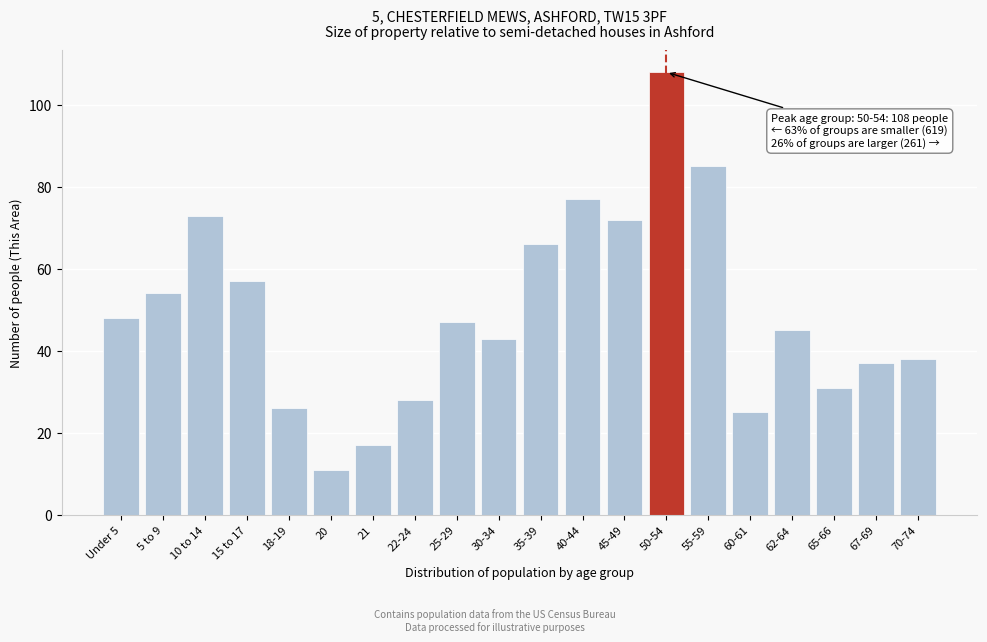

Reading left to right, list all the values displayed in this chart.

48	54	73	57	26	11	17	28	47	43	66	77	72	108	85	25	45	31	37	38